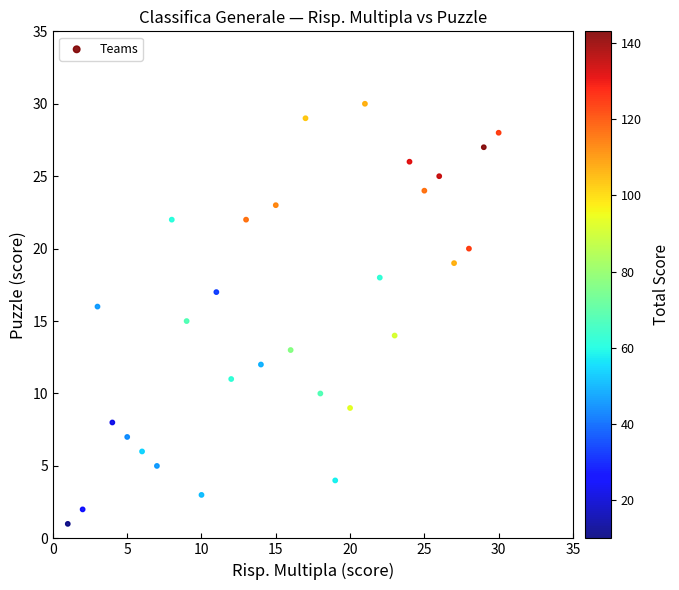

What is the range of Y values (max minus min)?

29